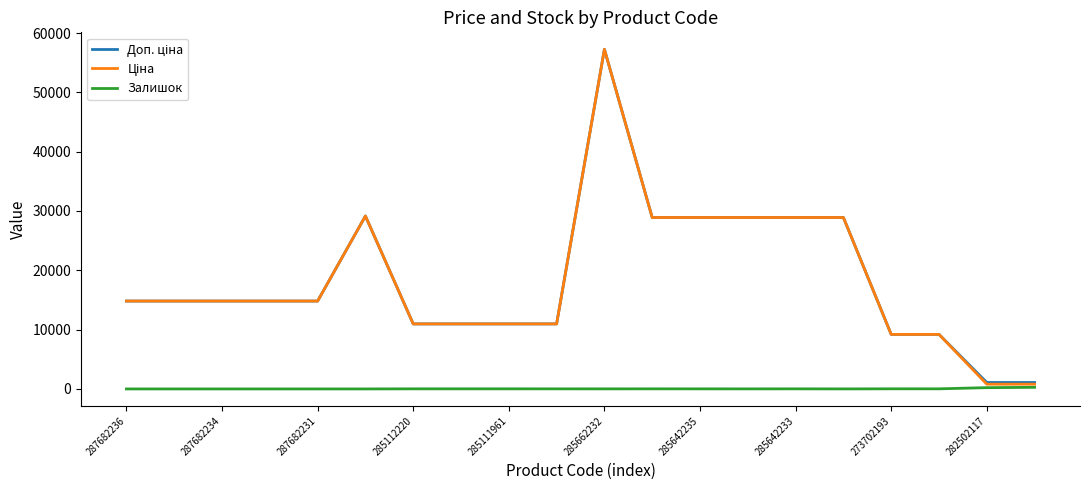

What is the maximum value shown in the chart?

57258.0